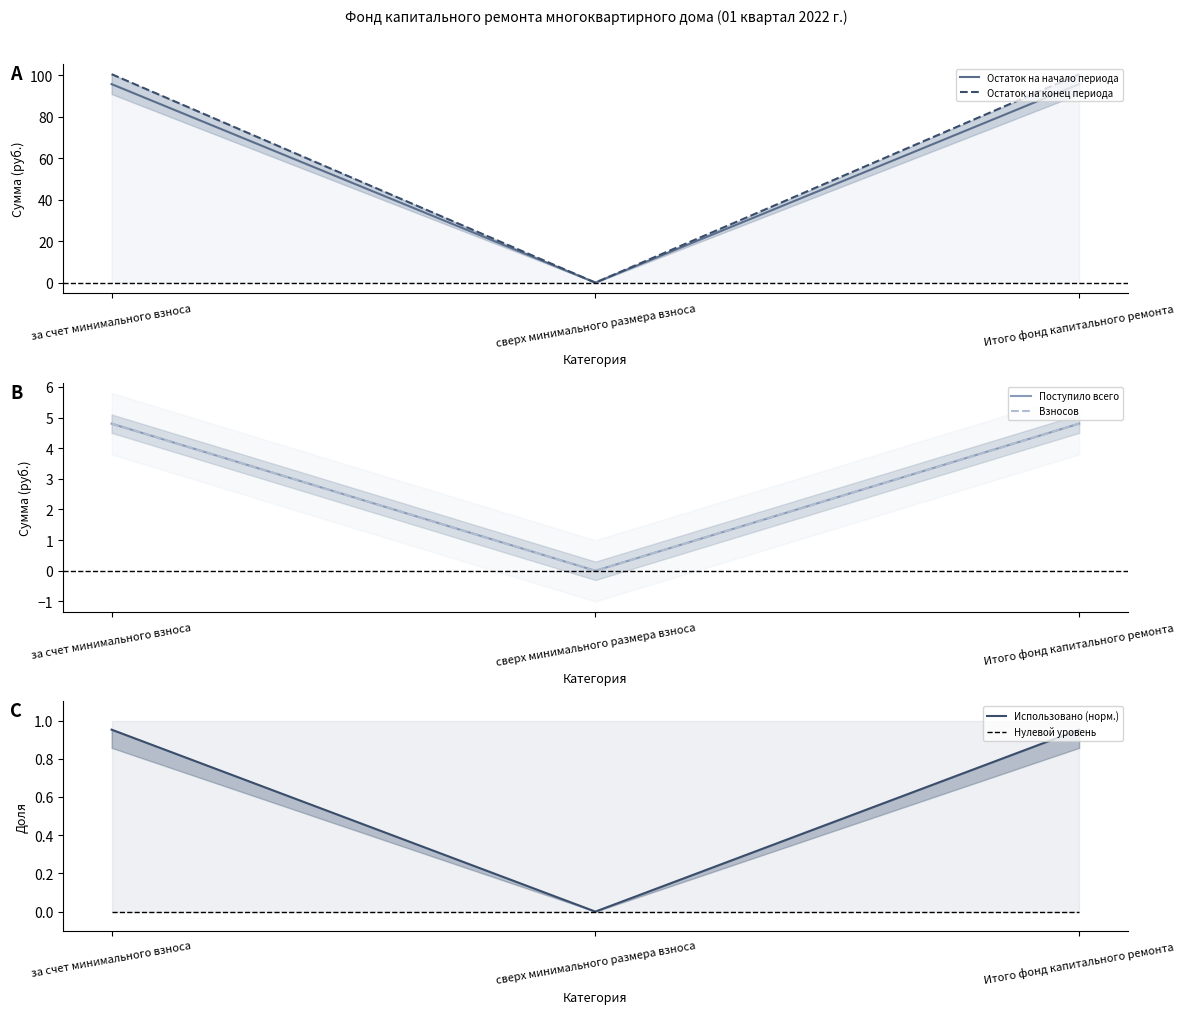

True or false: Использовано (норм.) has a value of 0.5 at за счет минимального взноса.

False